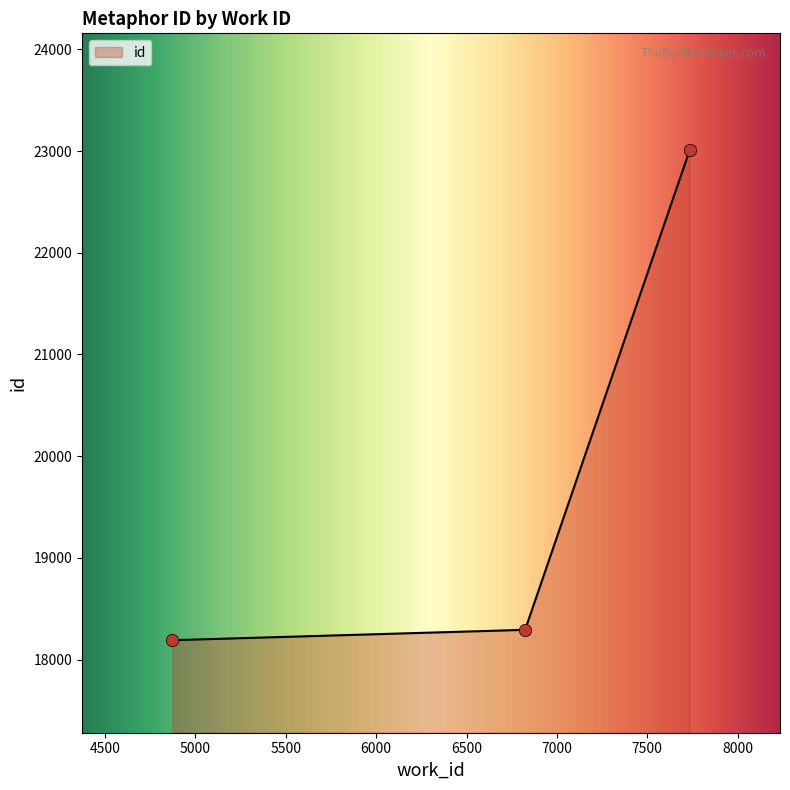

What is the change in value from 4873 to 7734?

+4816